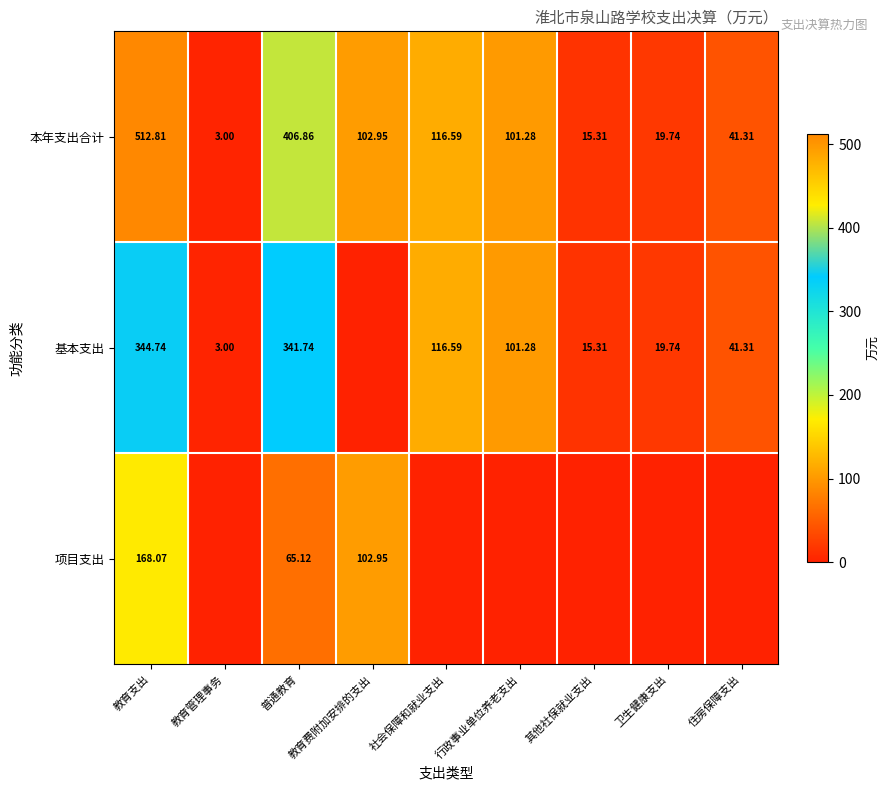

What is the difference between the highest and lowest values at 行政事业单位养老支出?

101.3